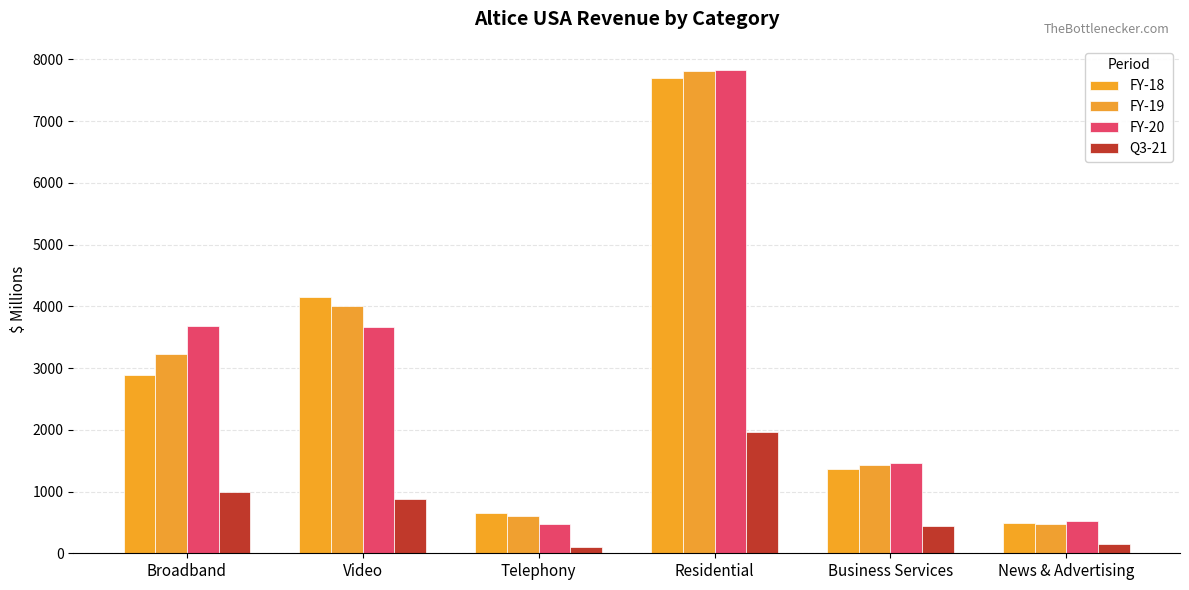

Reading left to right, extract all data points from this chart.

FY-18: 2887.5	4156.4	652.9	7696.8	1362.8	487.2
FY-19: 3222.6	3997.9	598.7	7819.2	1428.5	475.9
FY-20: 3689.2	3670.9	468.8	7828.8	1454.5	519.2
Q3-21: 989.4	877.4	99.9	1966.8	440.8	143.6